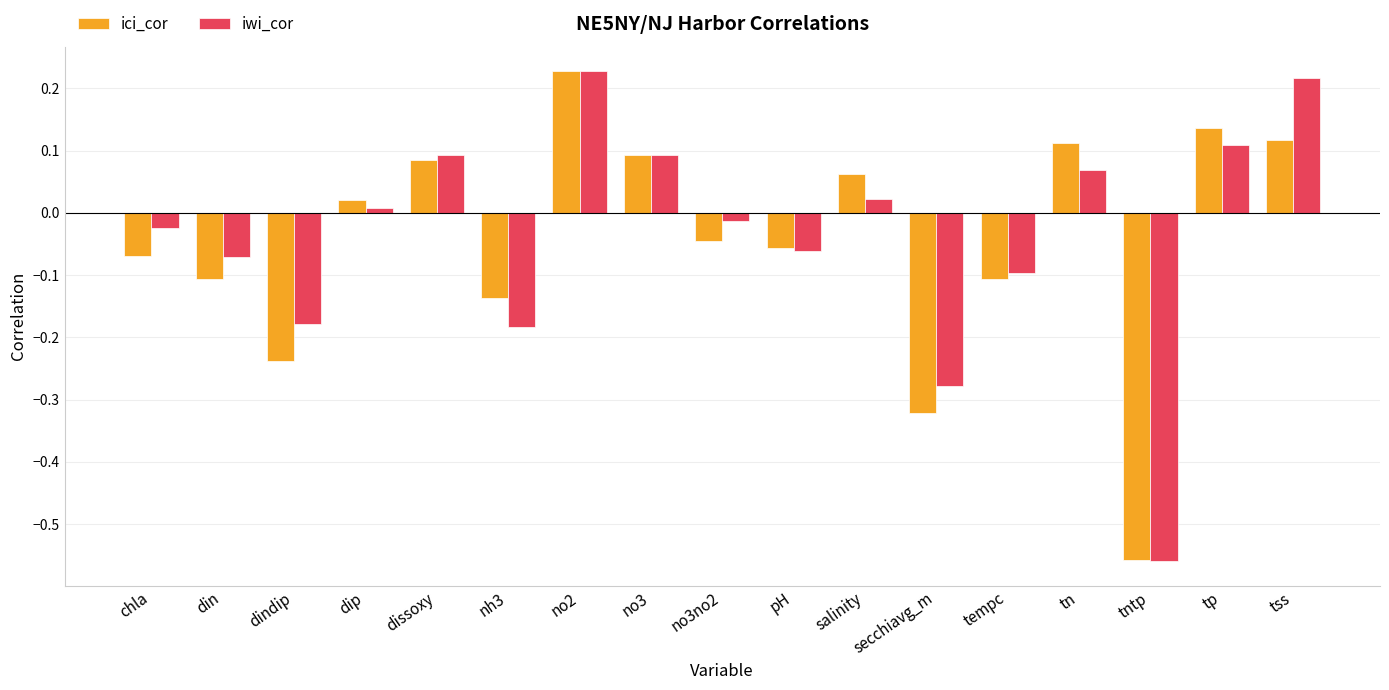

What is the label of the 11th bar from the left?

salinity